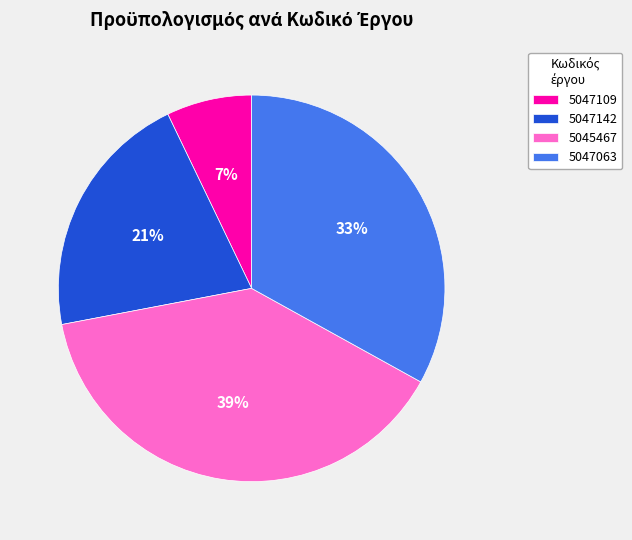

Approximately how many times larger is the value at 5045467 compared to 5047142?

1.9